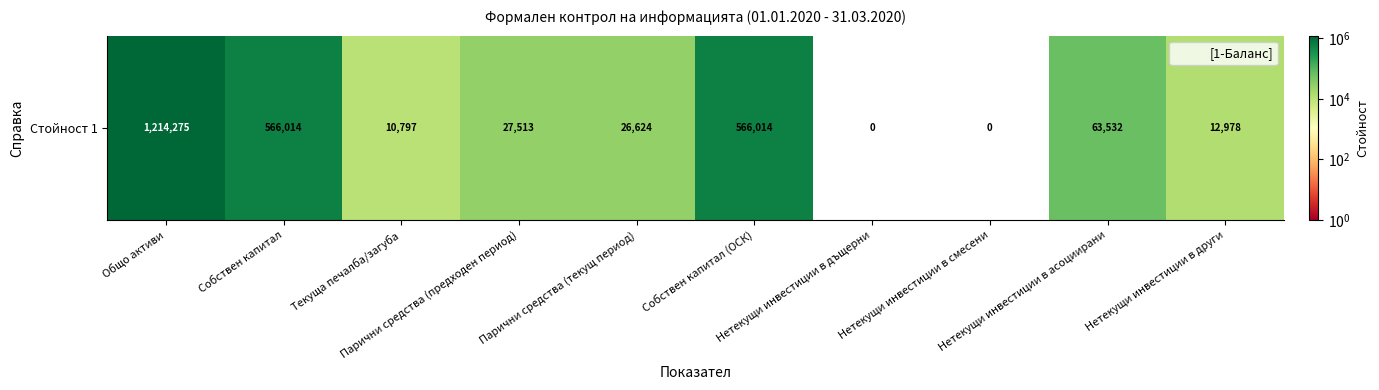

Rank the categories by value from lowest to highest.

Нетекущи инвестиции в дъщерни, Нетекущи инвестиции в смесени, Текуща печалба/загуба, Нетекущи инвестиции в други, Парични средства (текущ период), Парични средства (предходен период), Нетекущи инвестиции в асоциирани, Собствен капитал, Собствен капитал (ОСК), Общо активи